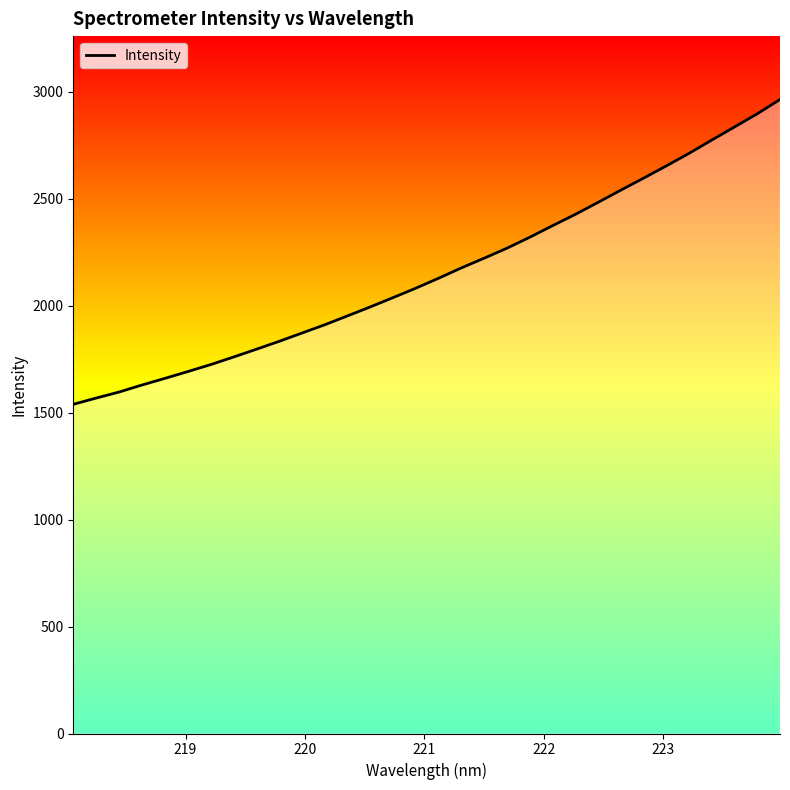

What is the smallest value displayed?

1539.1